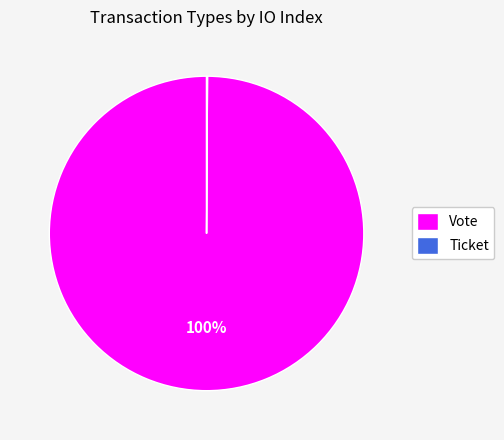

Which slice is the largest?

Vote